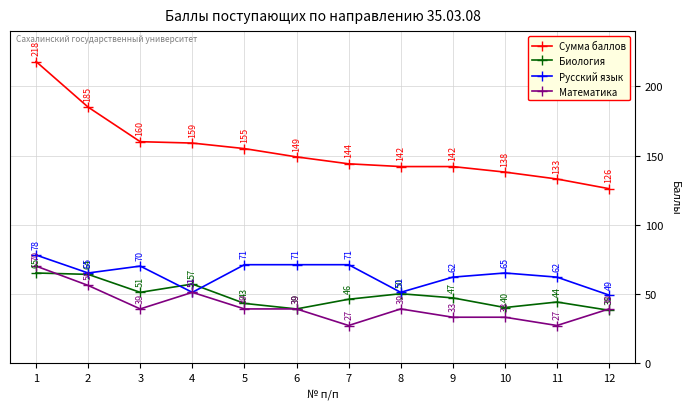

What is the smallest value displayed?

27